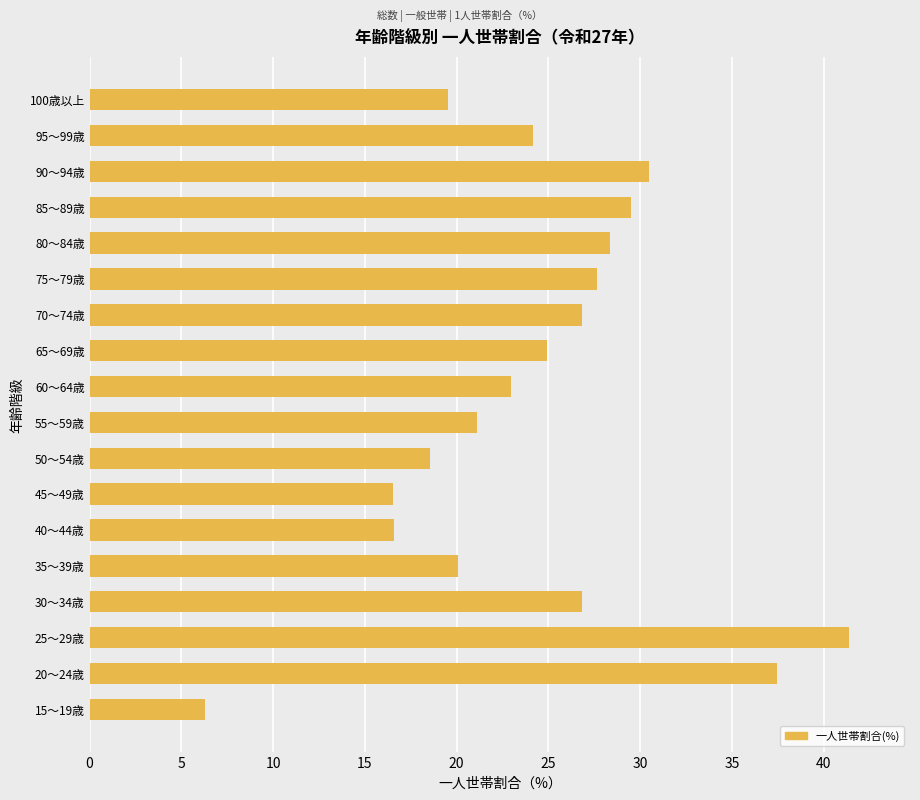

What is the ratio of the value at 100歳以上 to the value at 40～44歳?

1.2